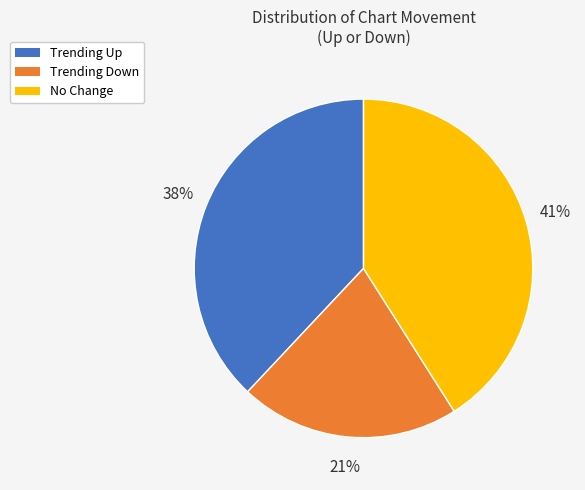

To the nearest percent, what is the combined percentage of Trending Down and Trending Up?

59%